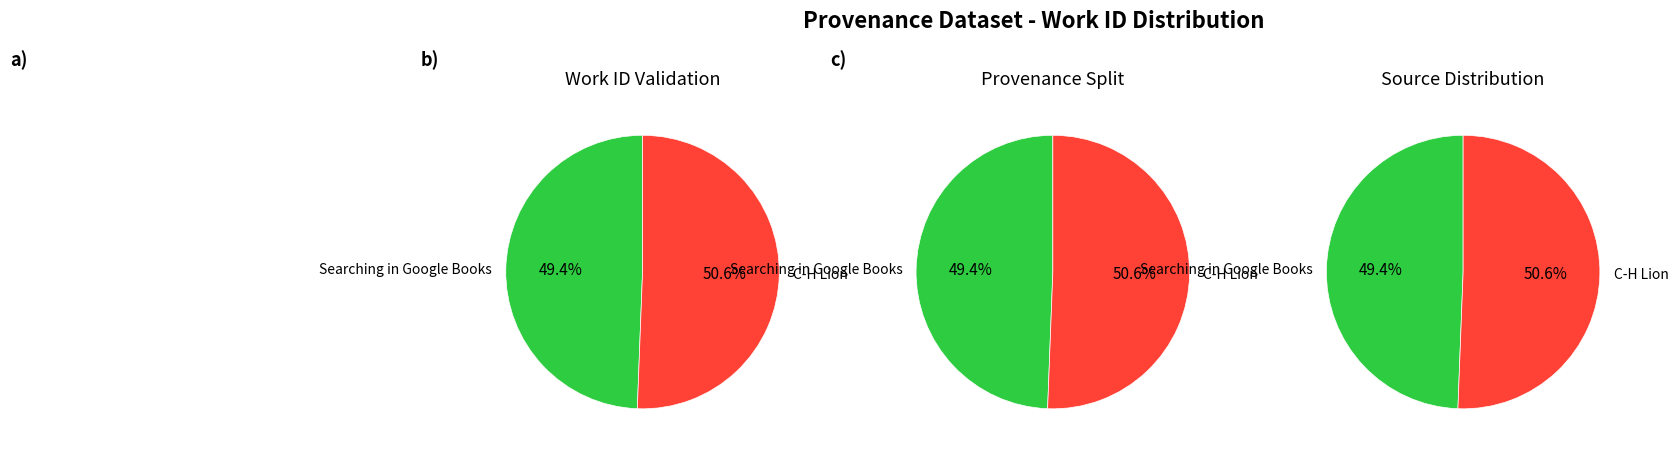

Is there a majority slice in this chart?

Yes